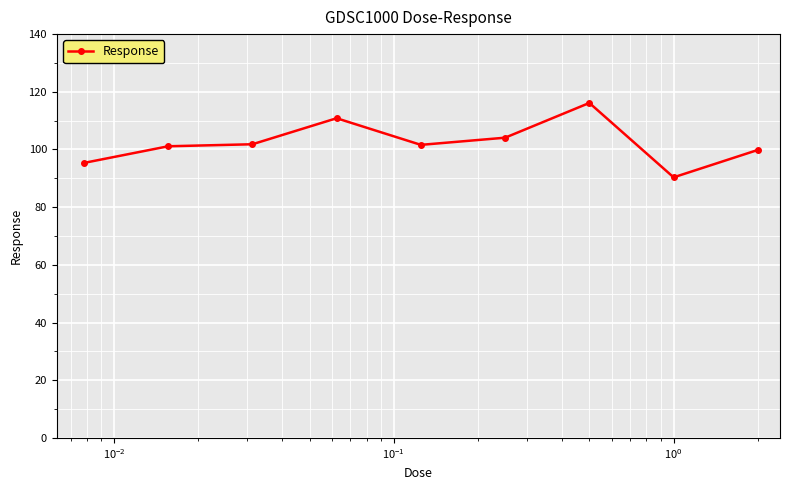

True or false: there are more than 1 points higher than both neighbors.

True